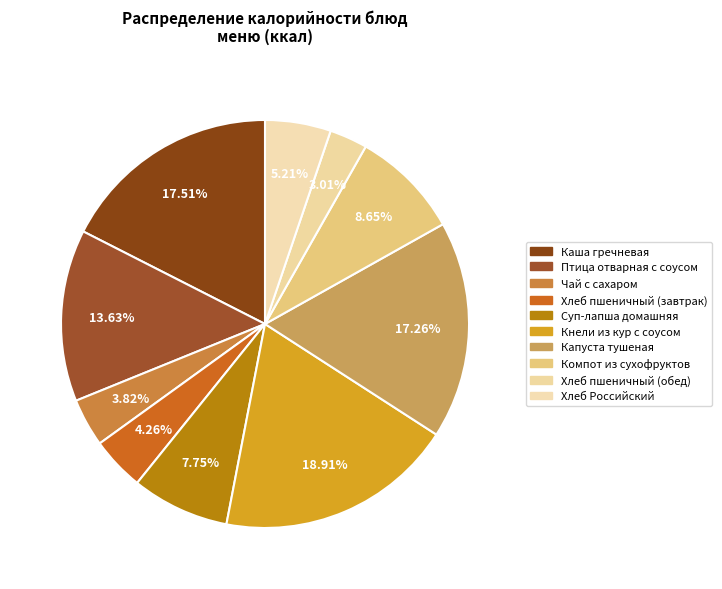

Is it true that Компот из сухофруктов is 9% of the pie?

True